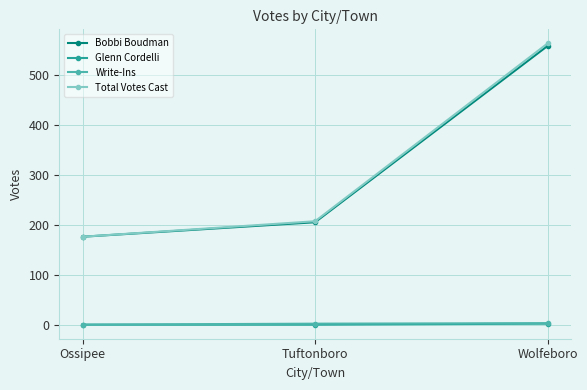

What is the difference between the highest and lowest values at Tuftonboro?

207